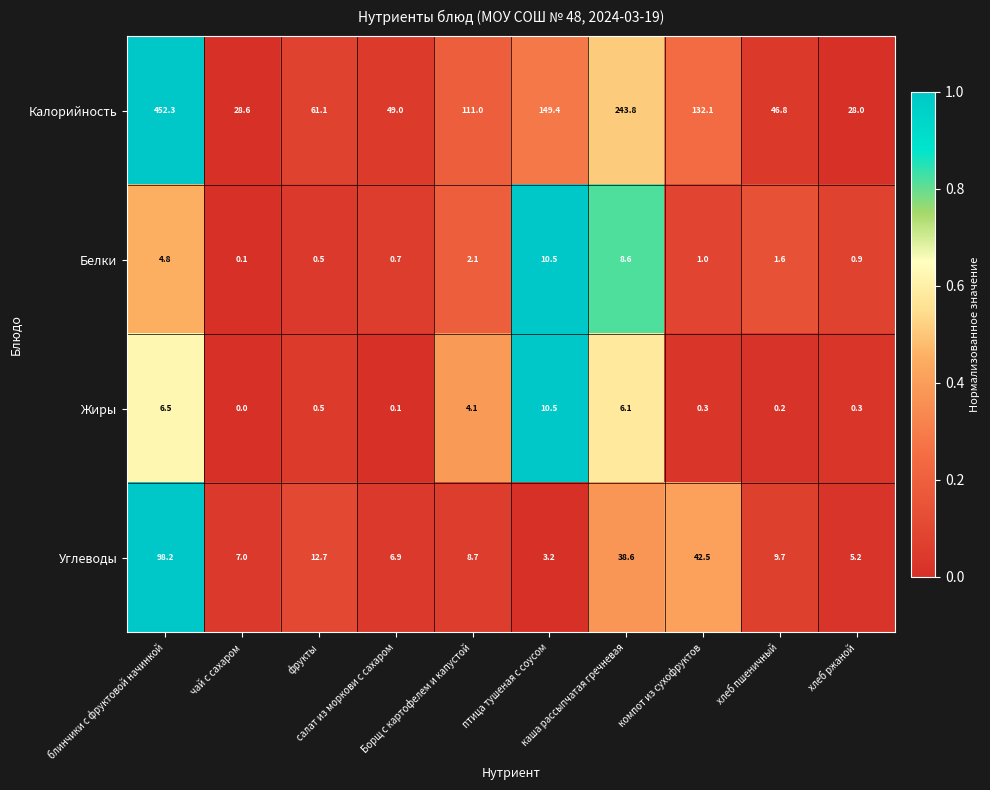

Between чай с сахаром and компот из сухофруктов, which series saw the biggest shift?

Калорийность